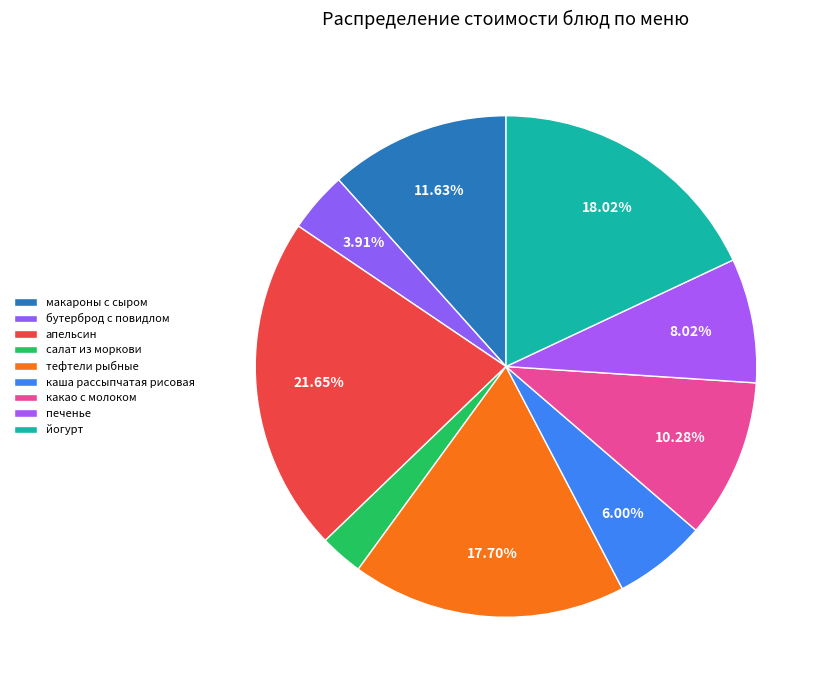

Count the number of slices in the pie.

9